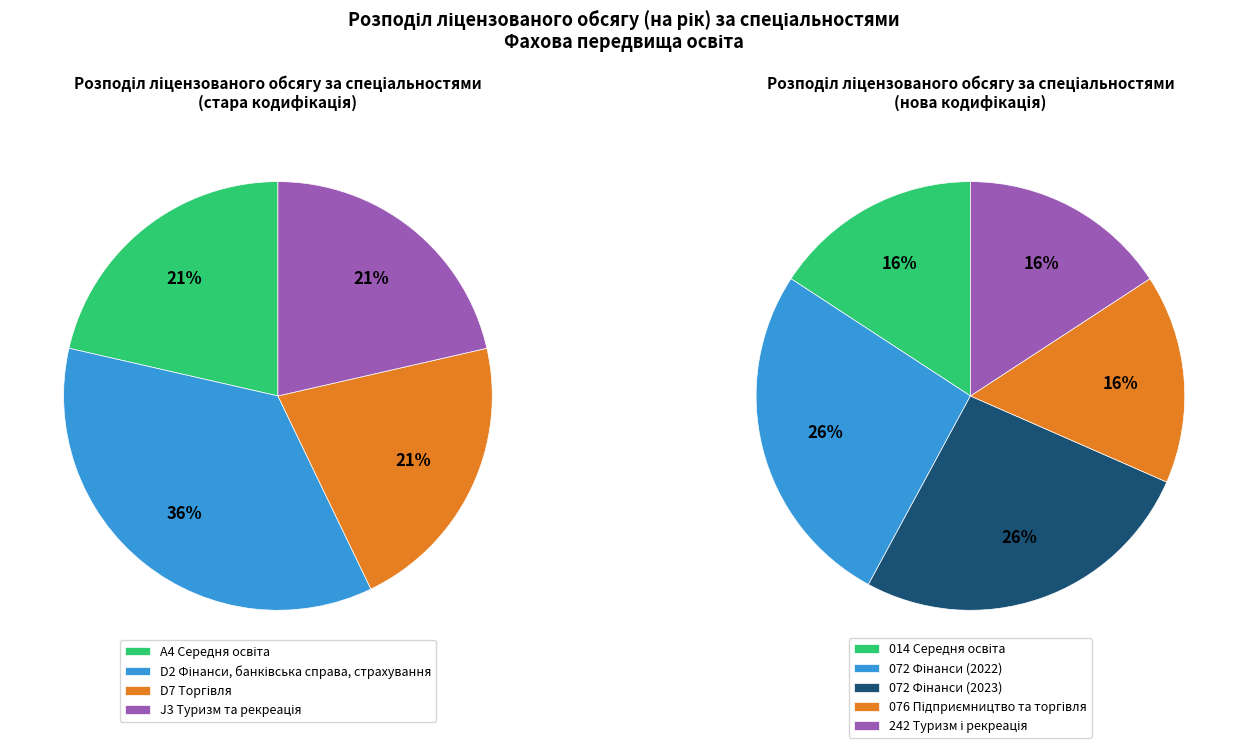

To the nearest percent, what is the average slice percentage?

25%